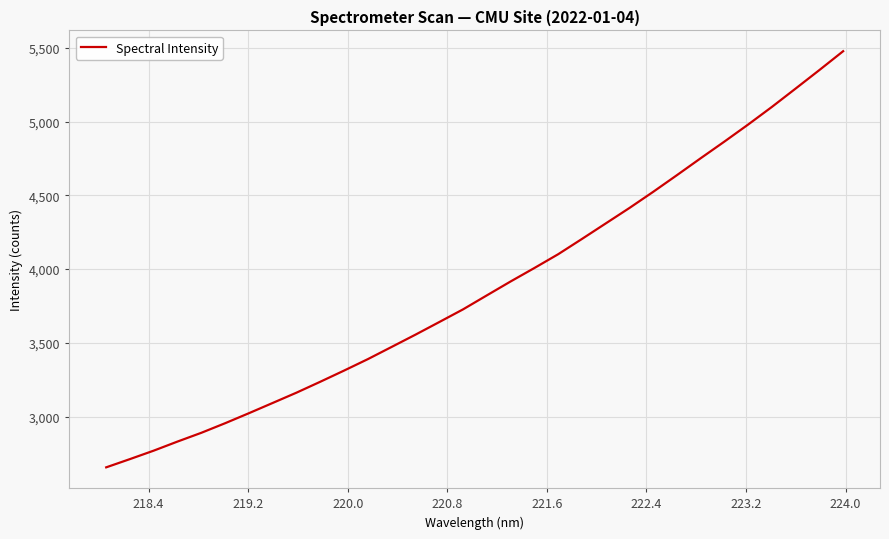

What is the minimum value shown in the chart?

2656.0